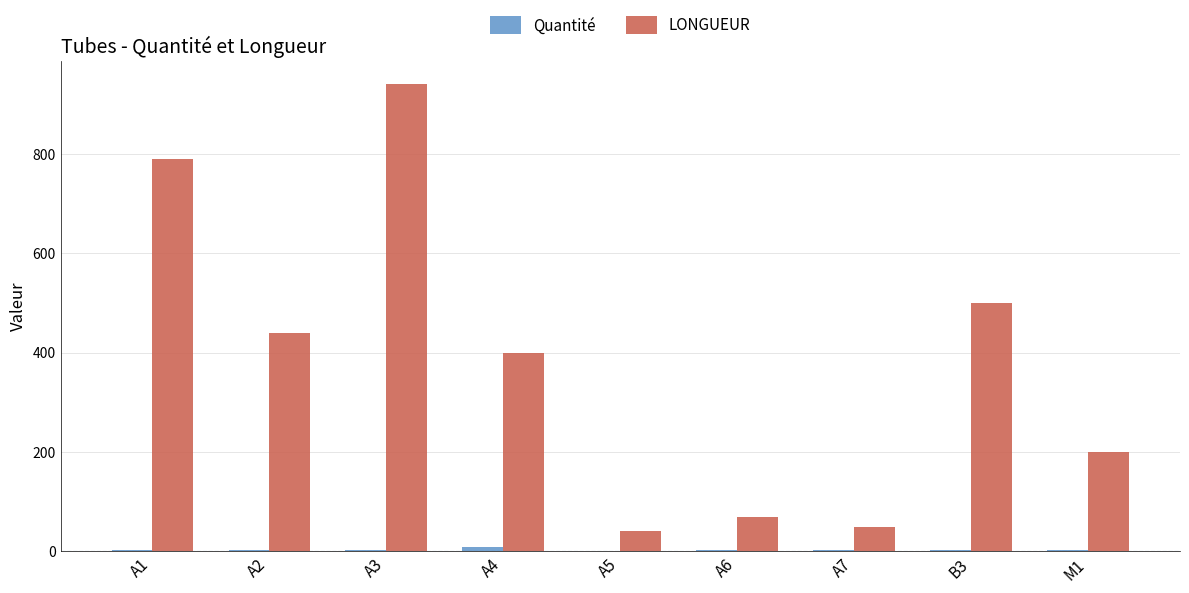

Are the bars horizontal?

No